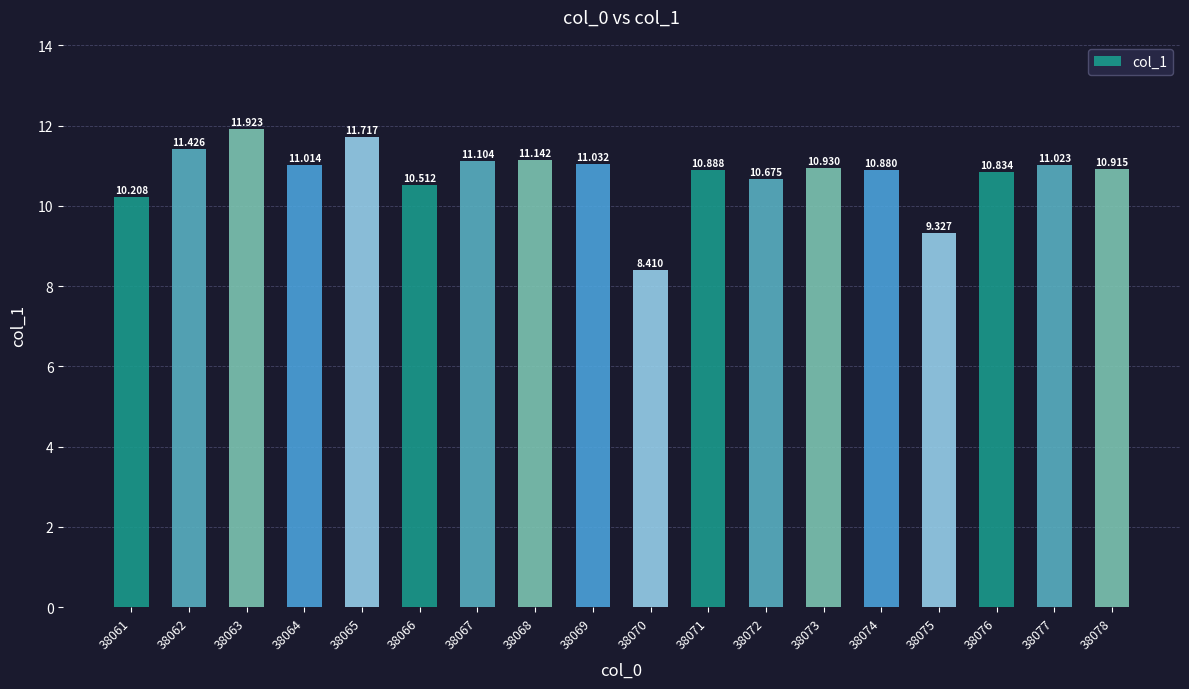

What is the ratio of the value at 38078 to the value at 38069?

1.0